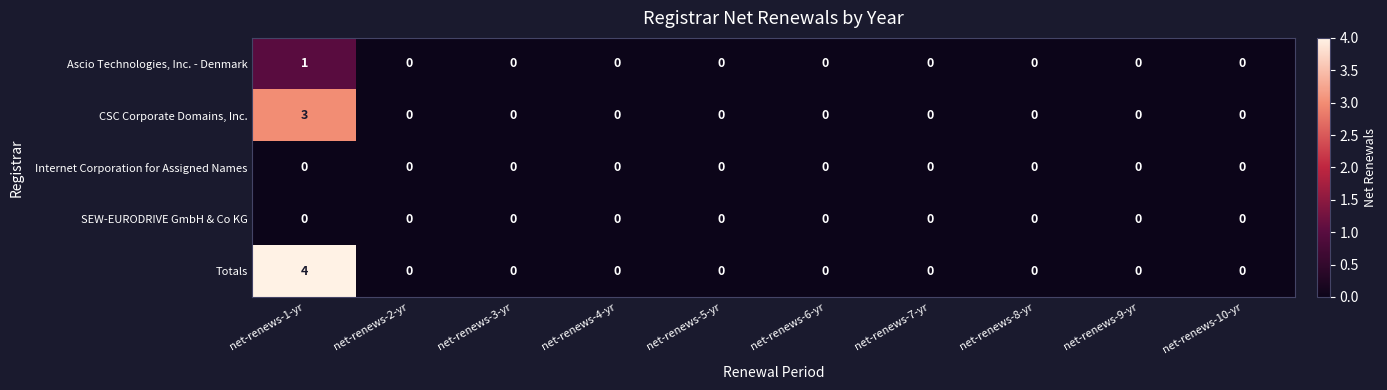

Which series has the largest range (max minus min)?

Totals